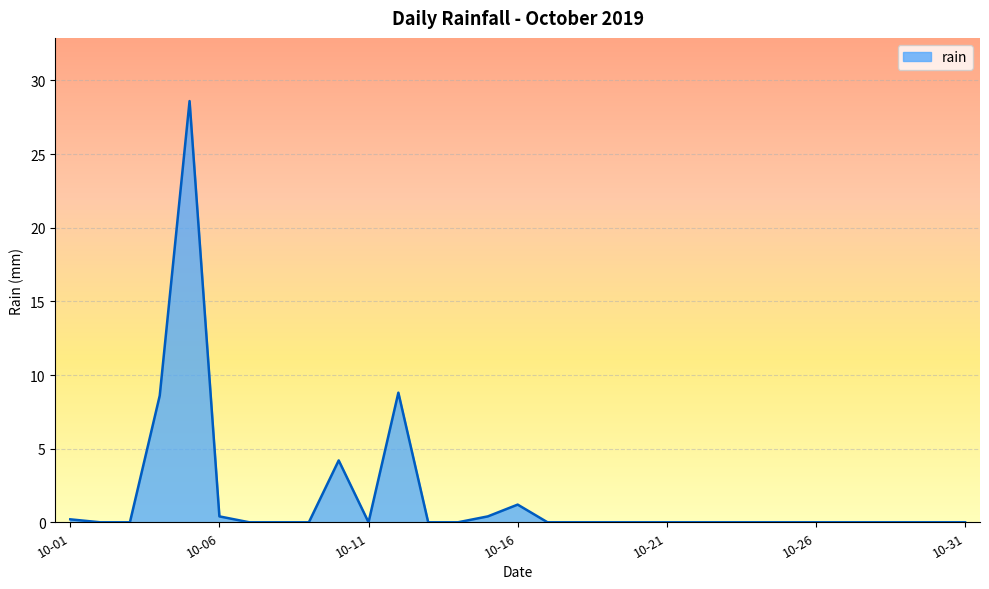

What is the difference between the maximum and minimum values?

28.6